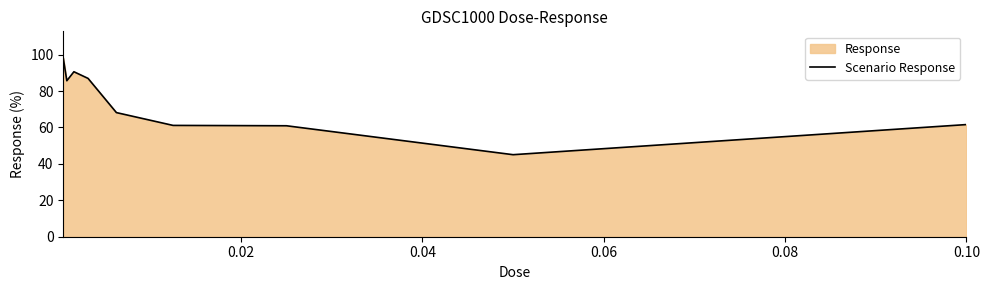

How many points are lower than both their immediate neighbors (excluding endpoints)?

2